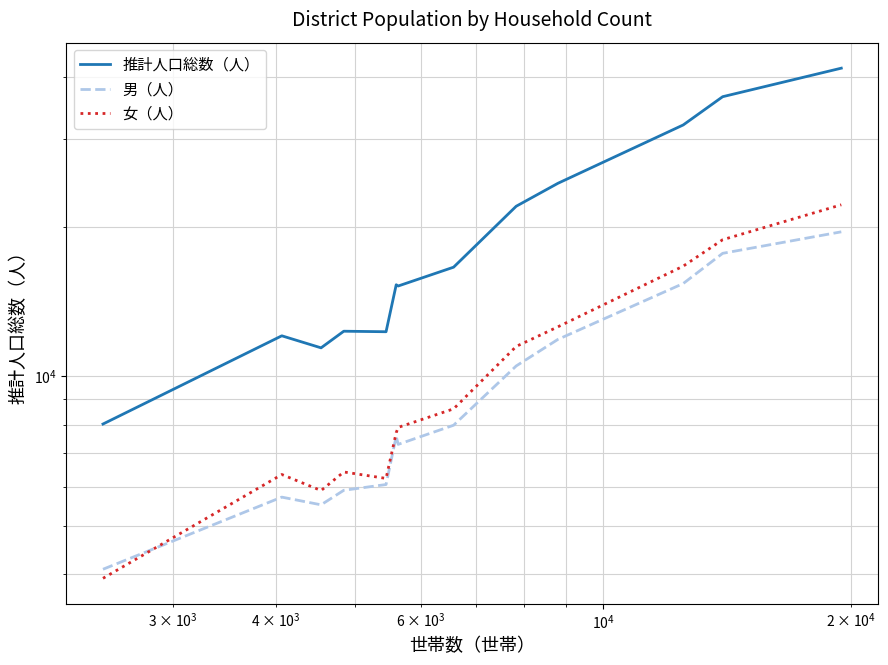

The 女（人） series shows 3726 at $\mathdefault{10^{3}}$. True or false?

False